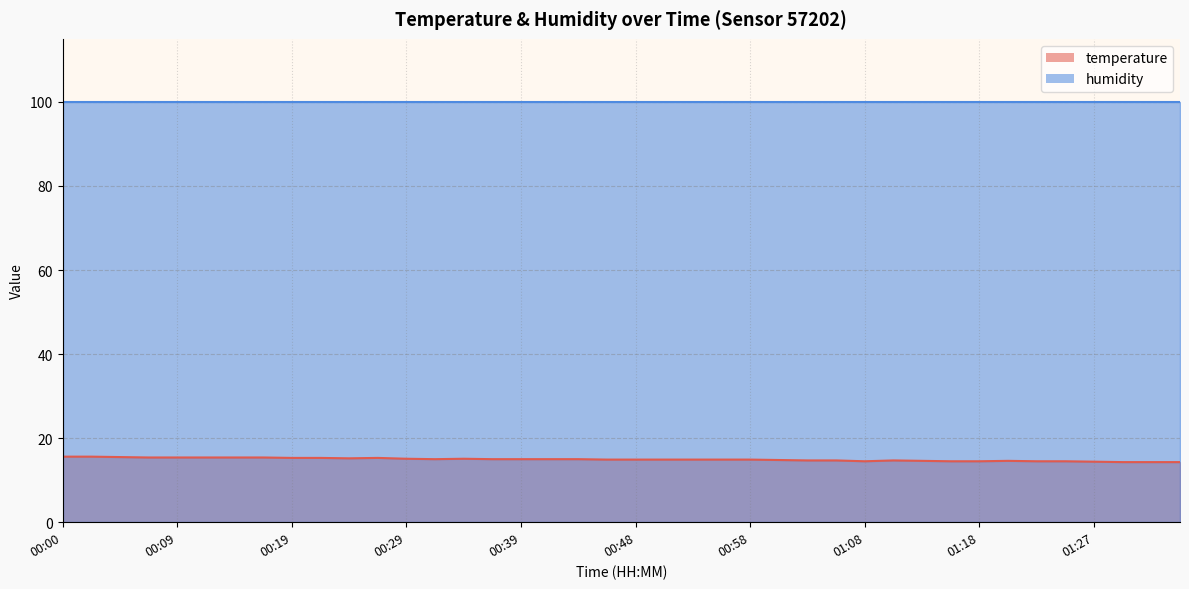

At which category does the data reach its first local valley?

00:24